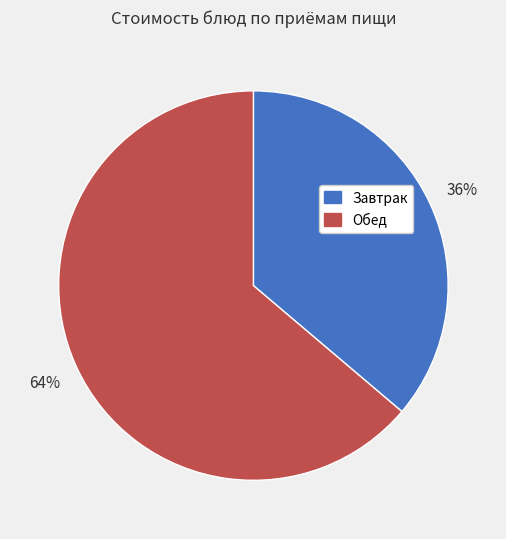

To the nearest percent, what is the difference between the largest and smallest slice percentages?

28%